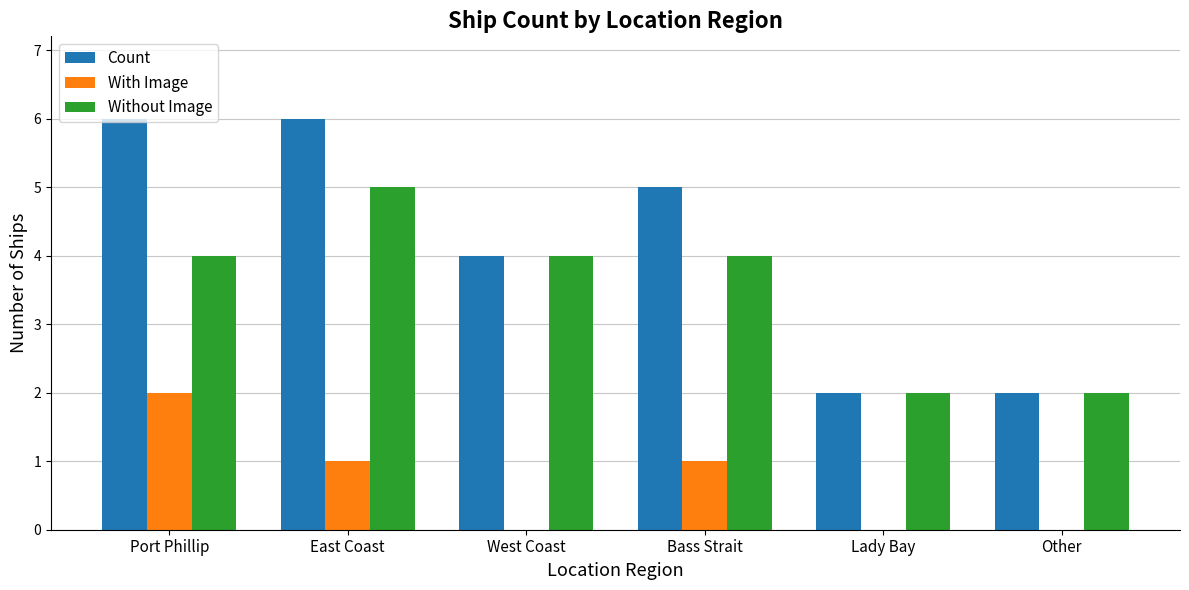

True or false: Without Image has a value of 1 at Bass Strait.

False